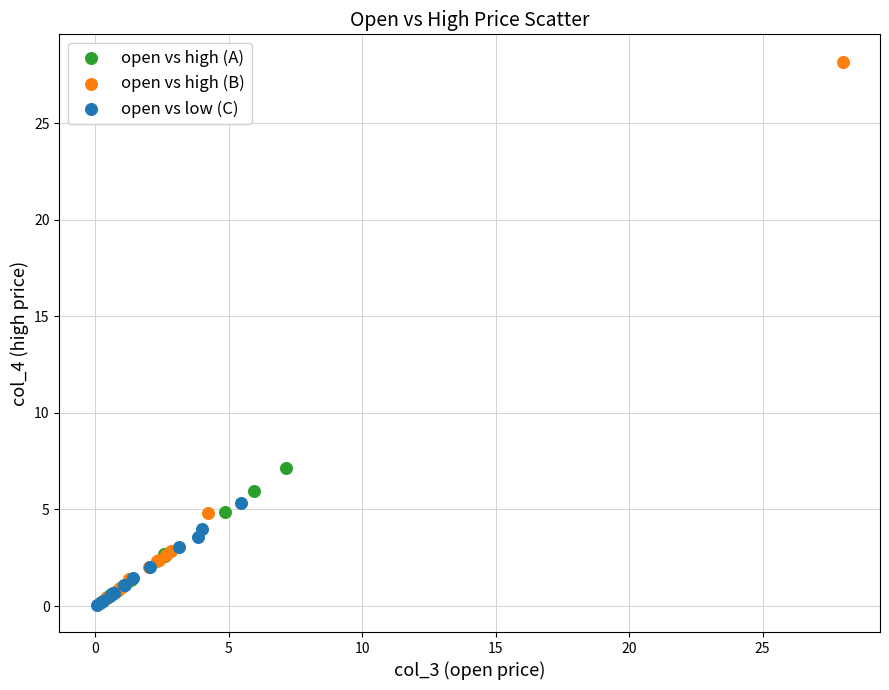

Which series has the largest Y range (max minus min)?

open vs high (B)